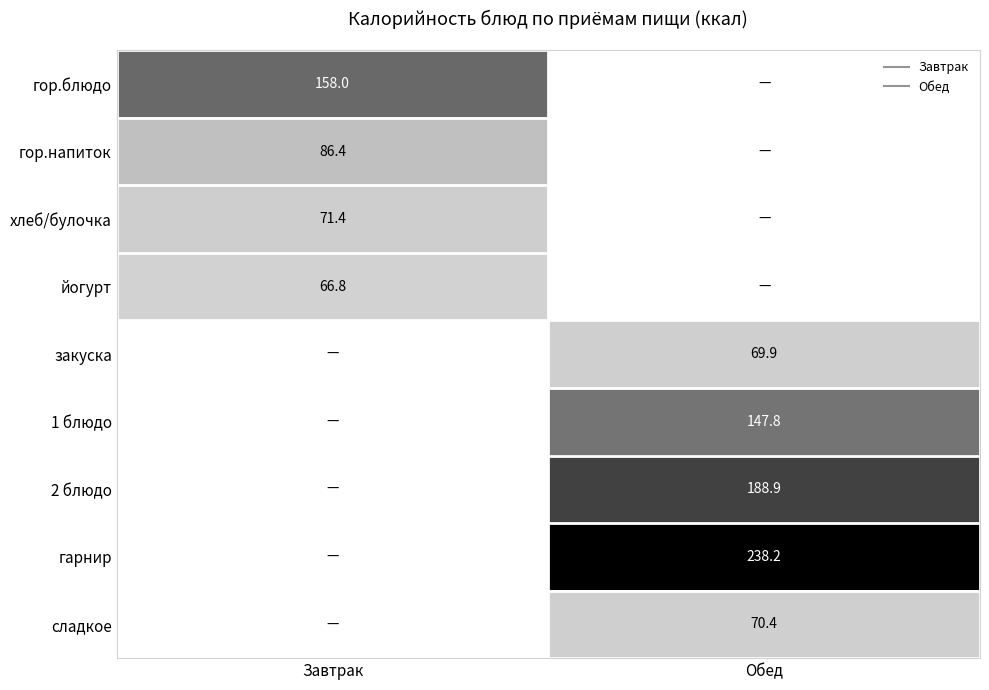

Rank the series at Завтрак from highest to lowest value.

гор.блюдо, гор.напиток, хлеб/булочка, йогурт, закуска, 1 блюдо, 2 блюдо, гарнир, сладкое